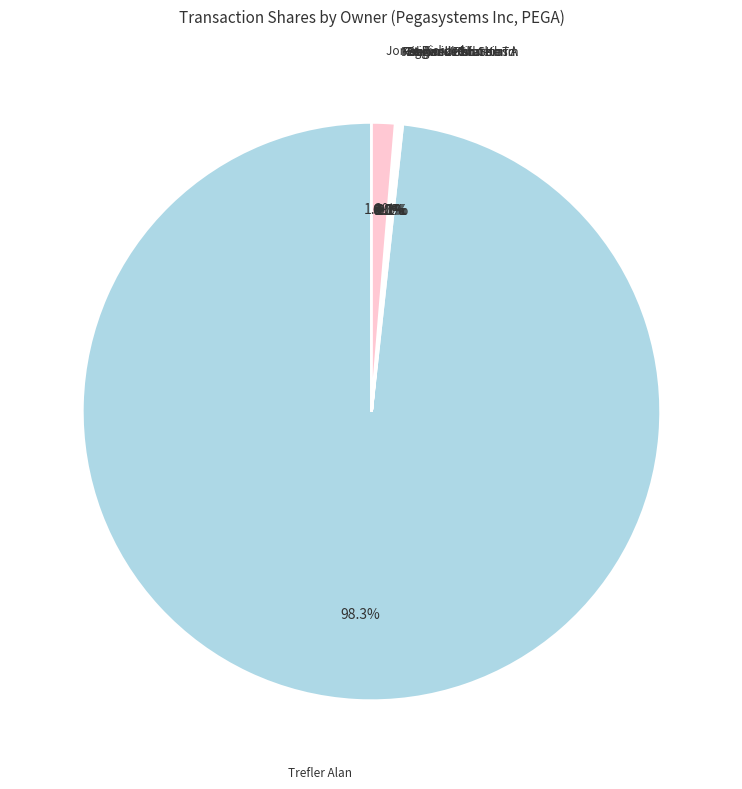

Does Trefler Alan represent more than half of the total?

Yes